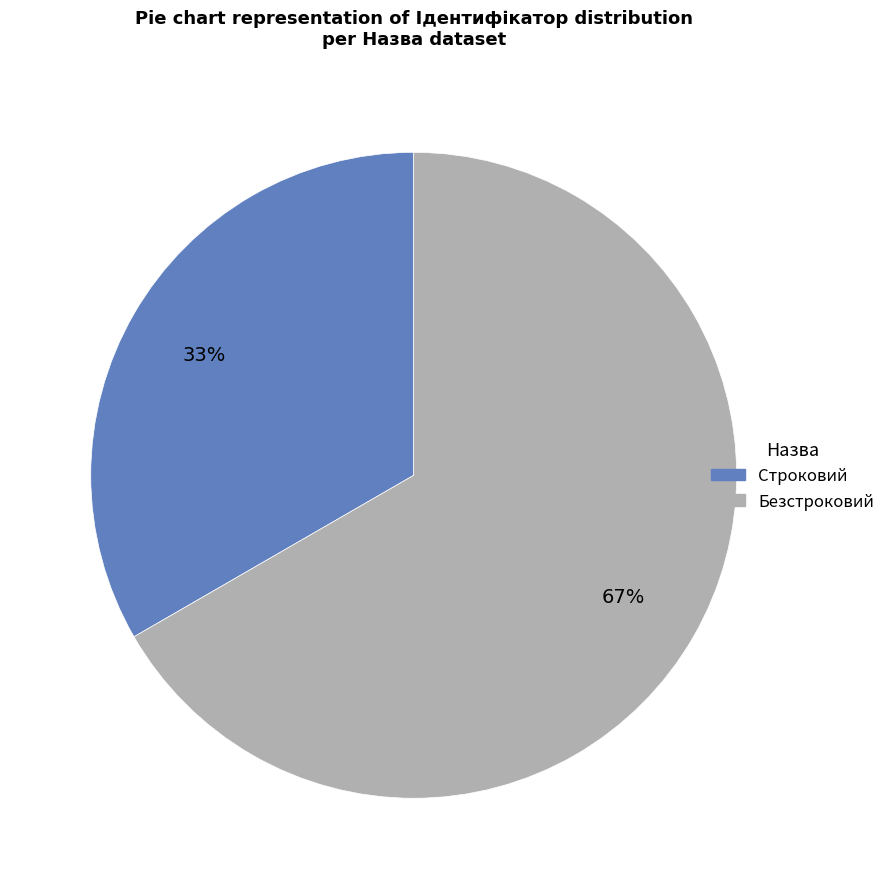

What percentage is the Безстроковий slice, to the nearest percent?

67%